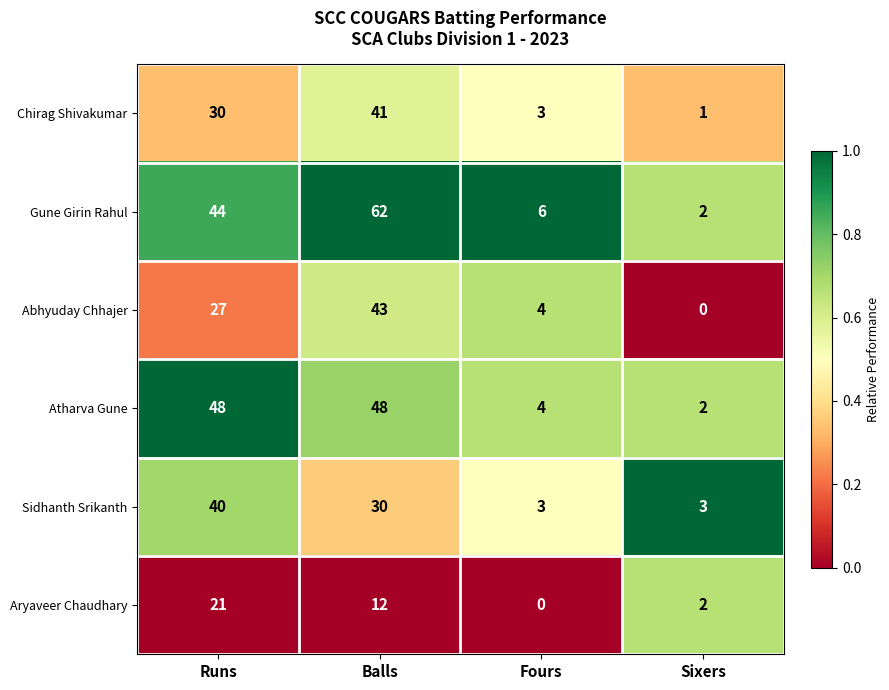

Read the Gune Girin Rahul value at Fours.

6